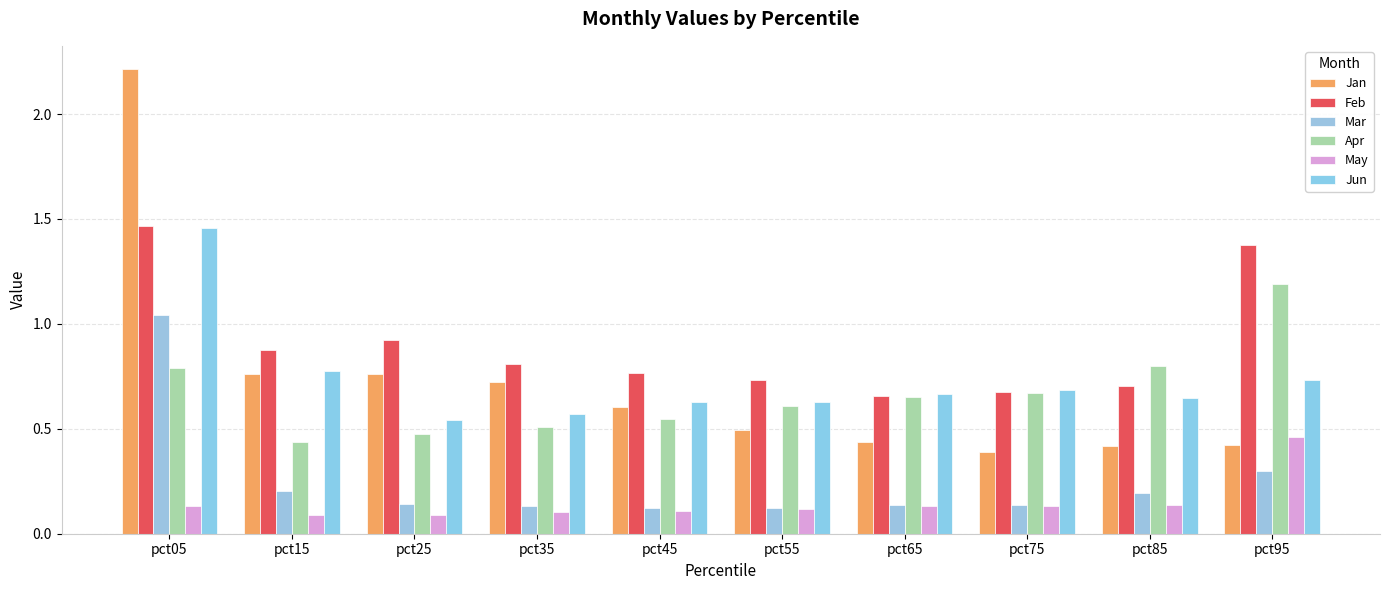

Reading right to left, extract all data points from this chart.

Jan: 0.4	0.4	0.4	0.4	0.5	0.6	0.7	0.8	0.8	2.2
Feb: 1.4	0.7	0.7	0.7	0.7	0.8	0.8	0.9	0.9	1.5
Mar: 0.3	0.2	0.1	0.1	0.1	0.1	0.1	0.1	0.2	1.0
Apr: 1.2	0.8	0.7	0.7	0.6	0.5	0.5	0.5	0.4	0.8
May: 0.5	0.1	0.1	0.1	0.1	0.1	0.1	0.1	0.1	0.1
Jun: 0.7	0.6	0.7	0.7	0.6	0.6	0.6	0.5	0.8	1.5